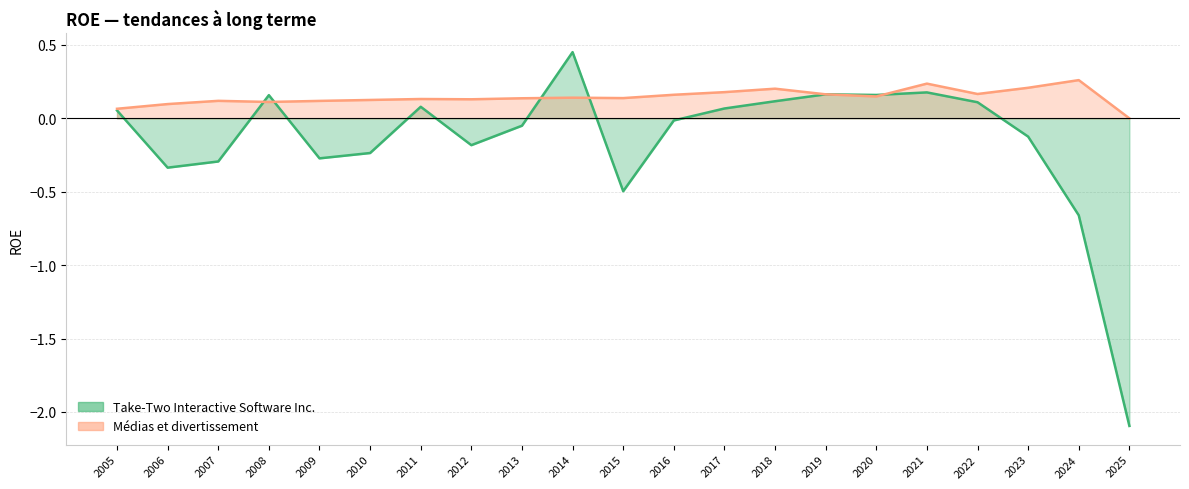

What are all the series names shown in the legend?

Take-Two Interactive Software Inc., Médias et divertissement